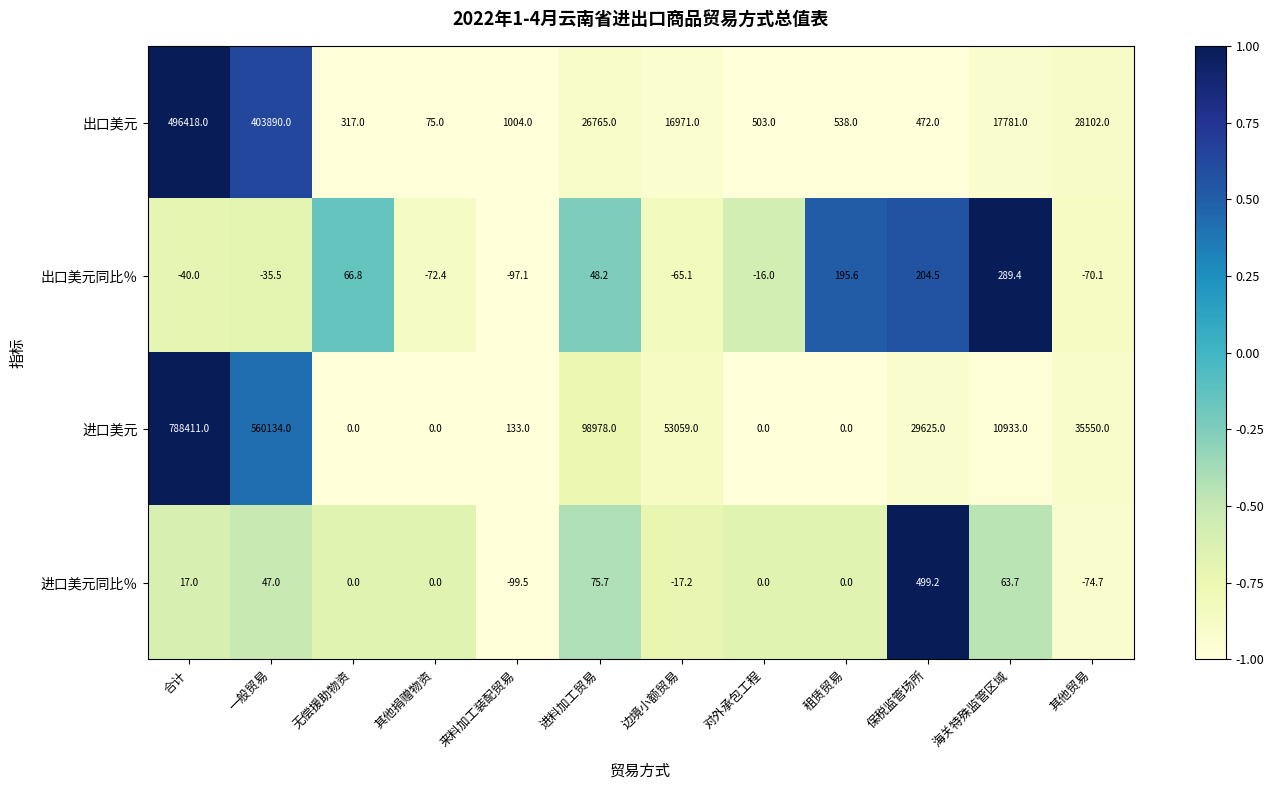

What is the difference between the maximum and minimum values in the 进口美元 series?

788411.0